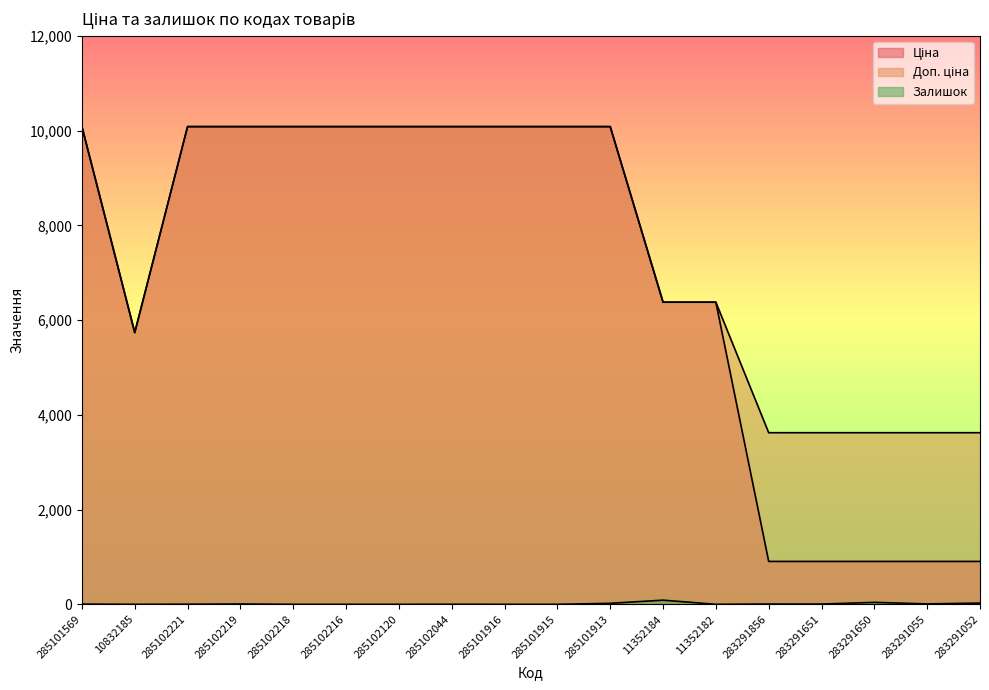

At how many categories does at least one series exceed 4597?

13